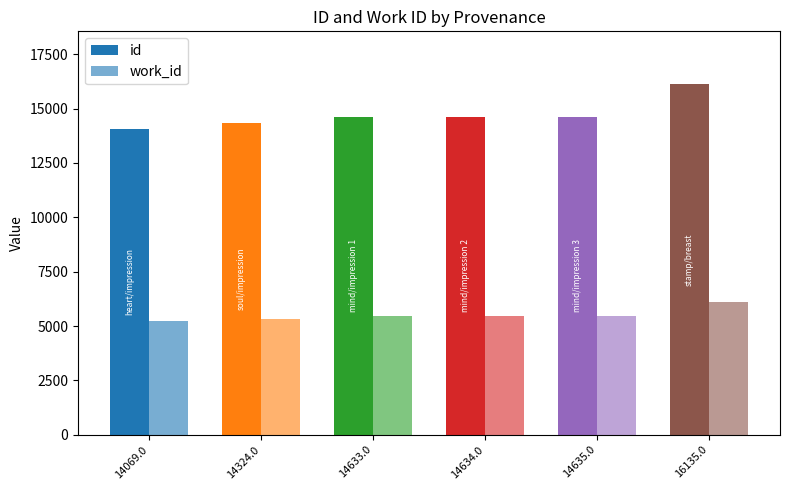

True or false: work_id has a value of 5330 at 14324.0.

True